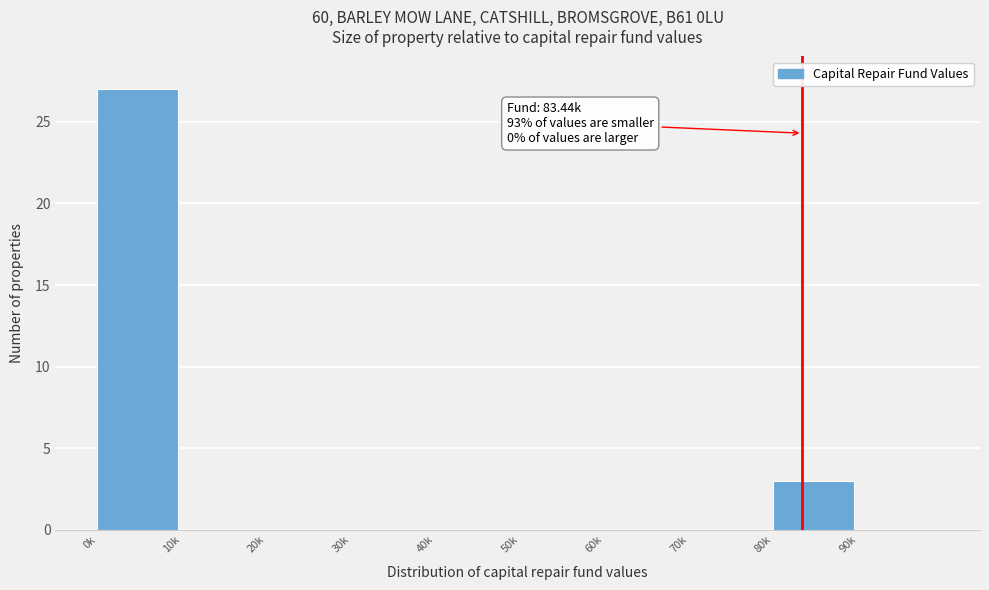

Reading left to right, transcribe all the data shown in this chart.

0k=27	10k=0	20k=0	30k=0	40k=0	50k=0	60k=0	70k=0	80k=3	90k=0